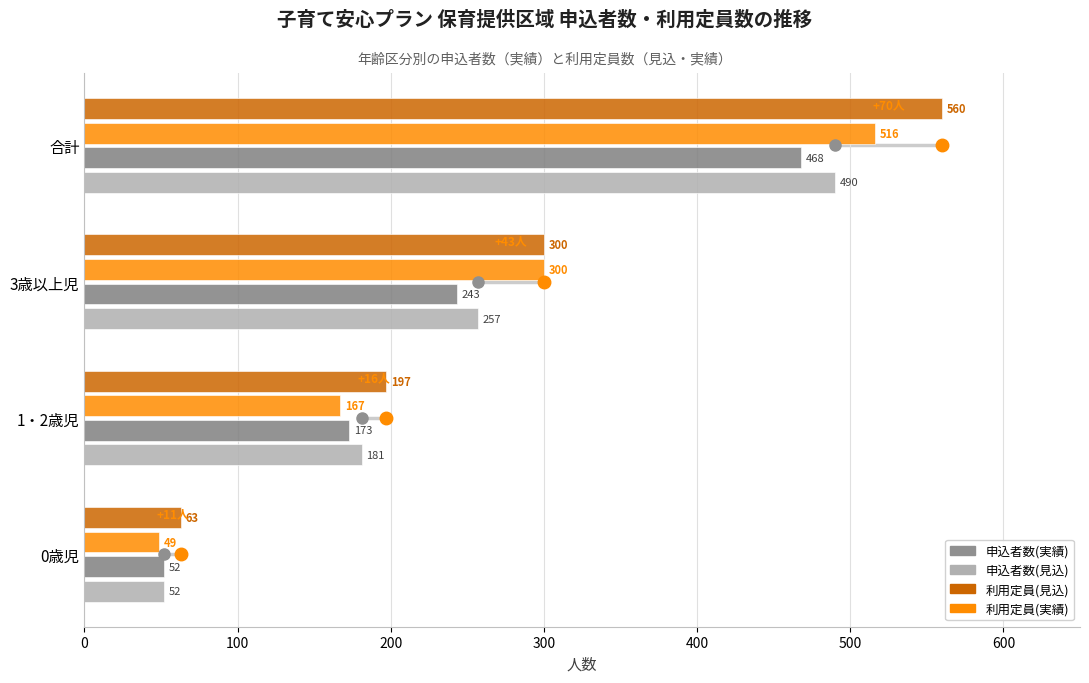

What is the total value across all series at 合計?

2034